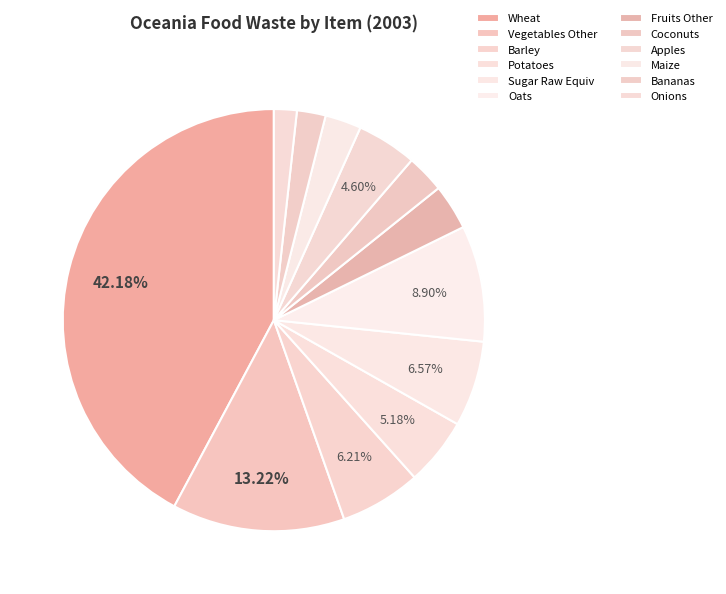

Rank the categories by value from highest to lowest.

Wheat, Vegetables Other, Oats, Sugar Raw Equiv, Barley, Potatoes, Apples, Fruits Other, Coconuts, Maize, Bananas, Onions